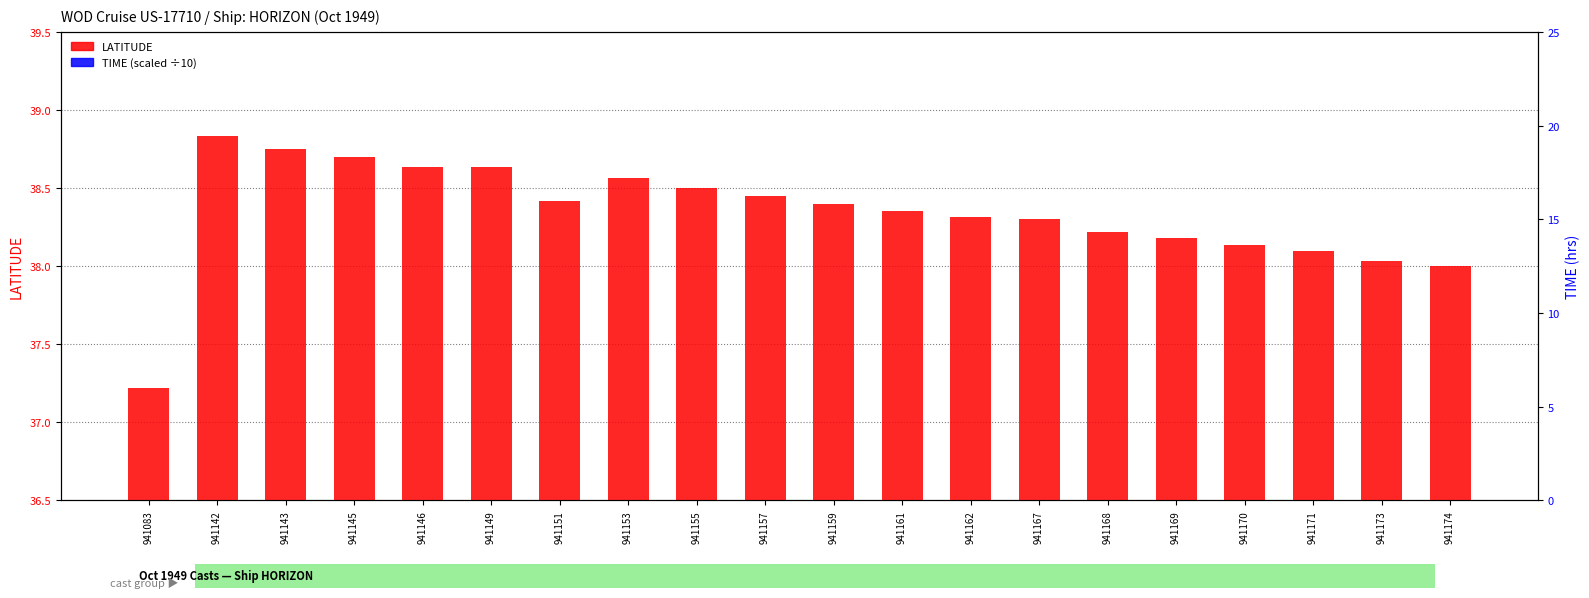

How many distinct data groups are displayed?

2